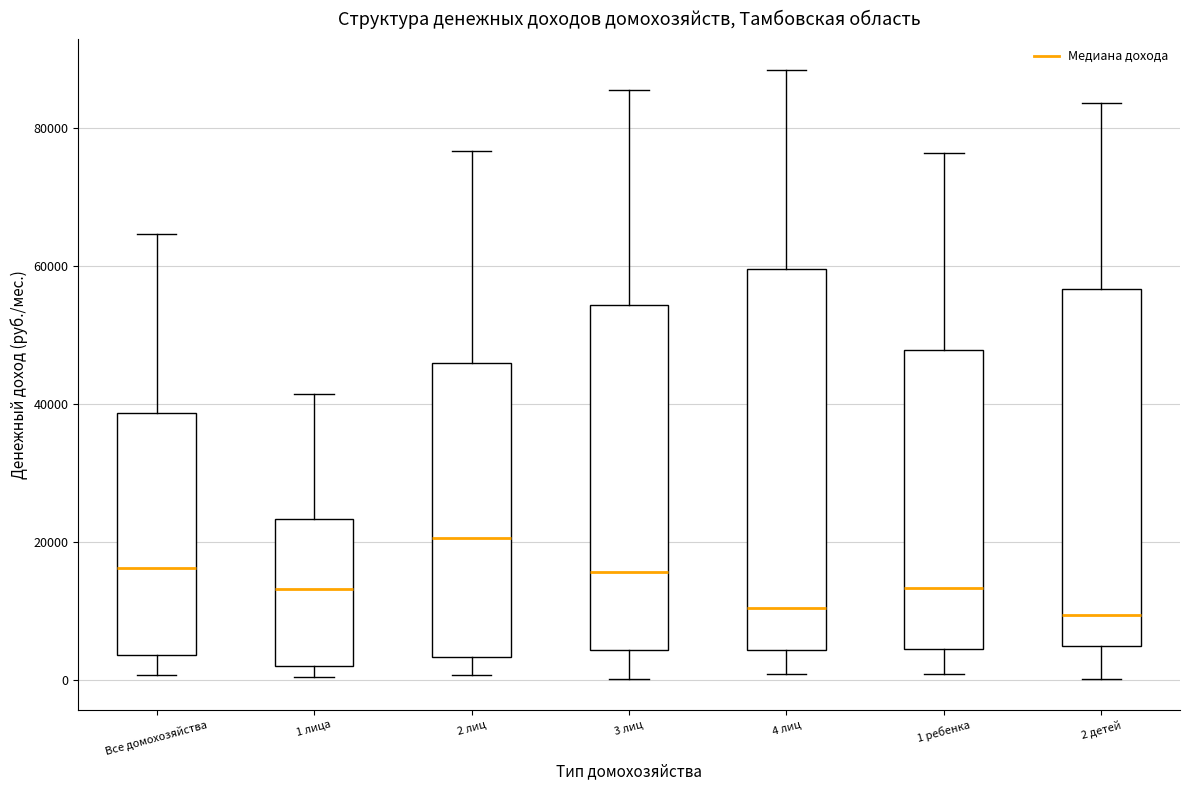

Where does the median line of the box for 2 детей sit on the y-axis? The values are not printed on the chart, so give them approximately, as read against the axis.

10000